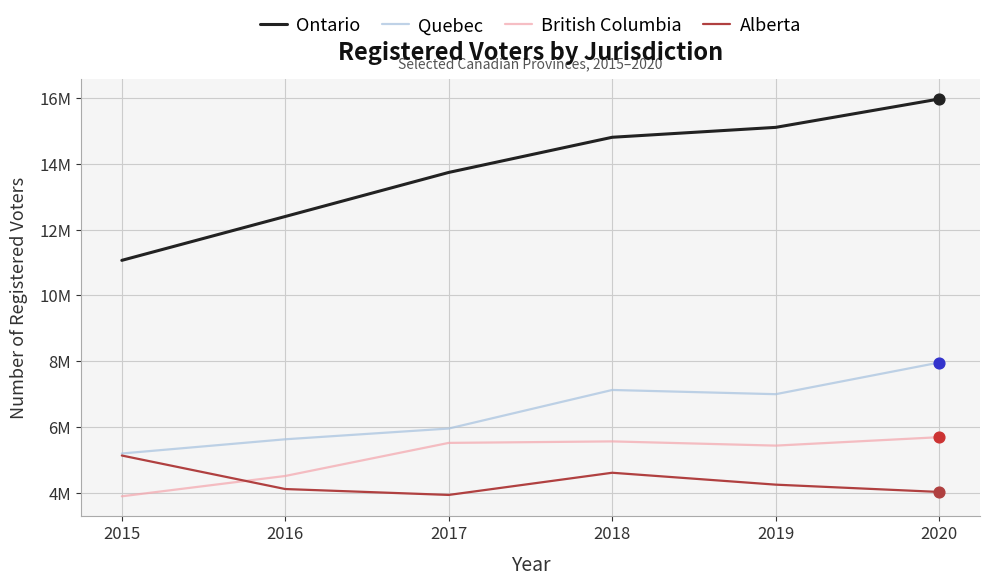

At which category is the sum across all series the highest?

2020